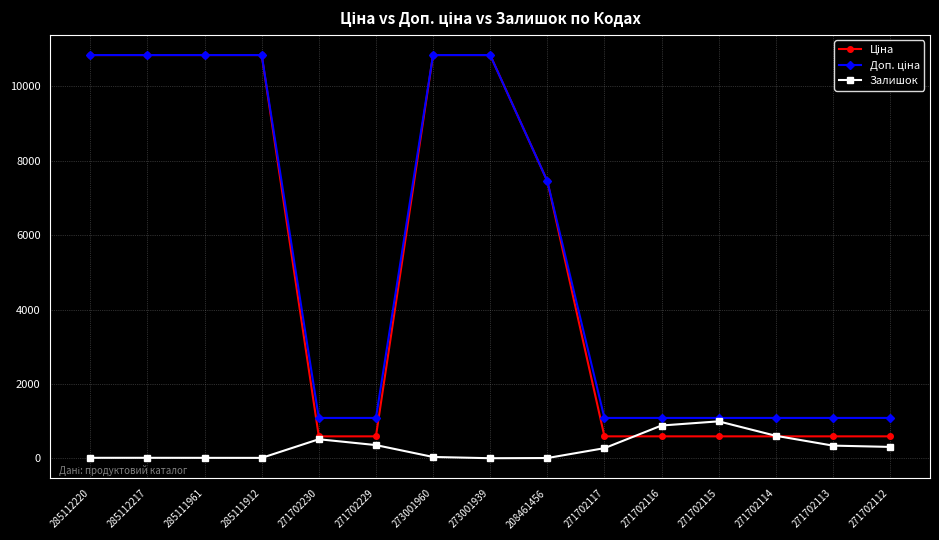

True or false: Залишок has a value of 40.0 at 273001960.

True